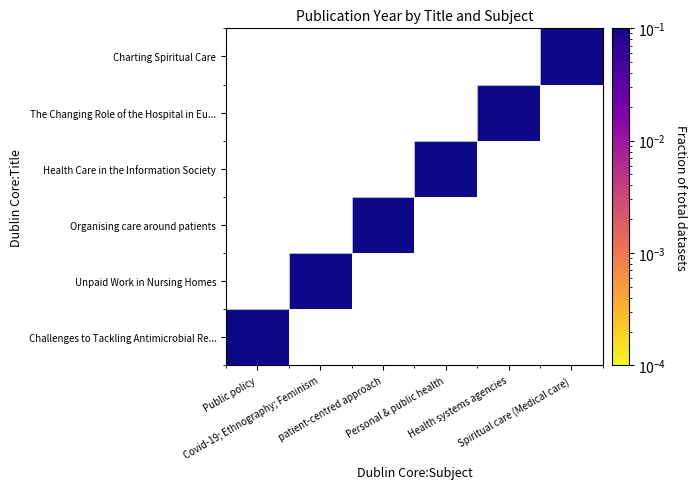

The value of Health Care in the Information Society at Personal & public health is 0.1. True or false?

False